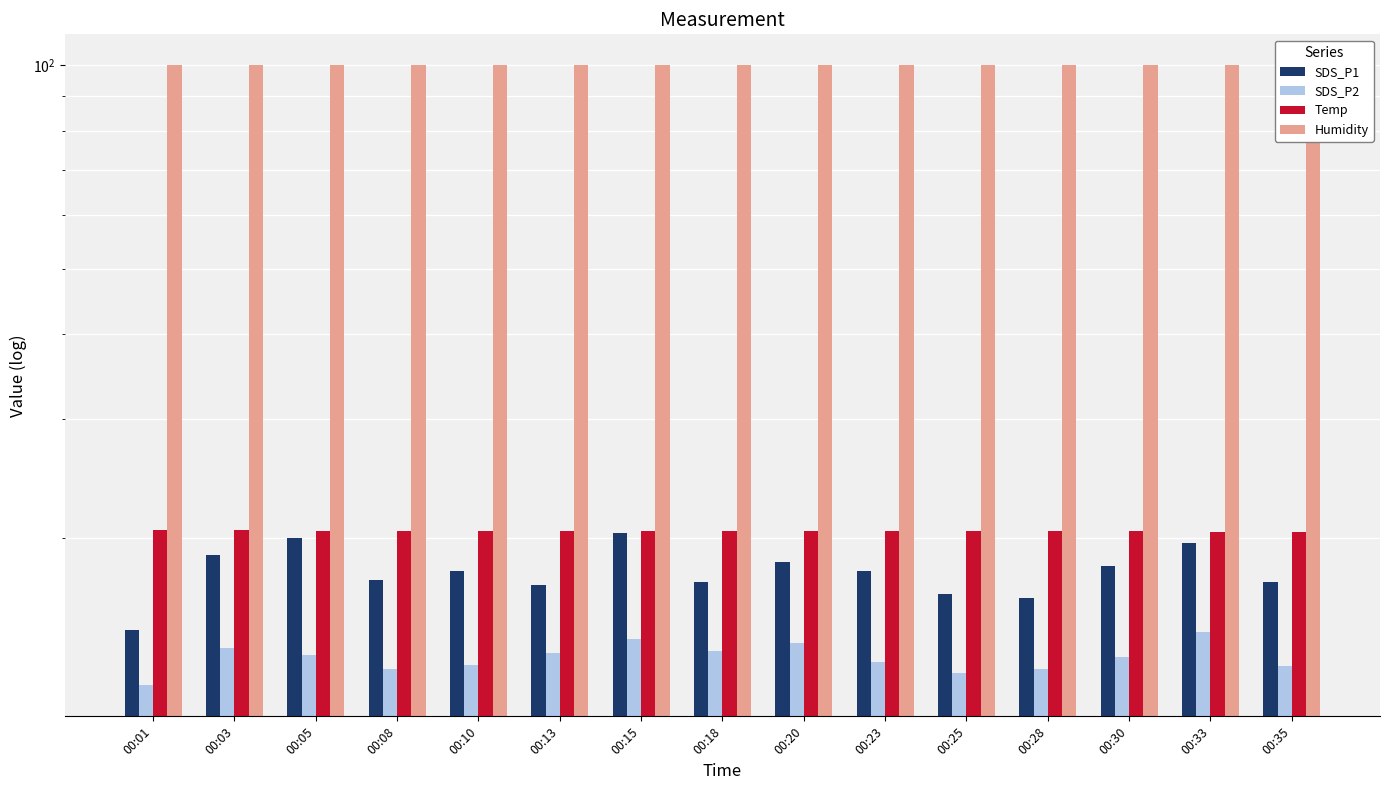

True or false: Humidity has a value of 34.5 at 00:30.

False